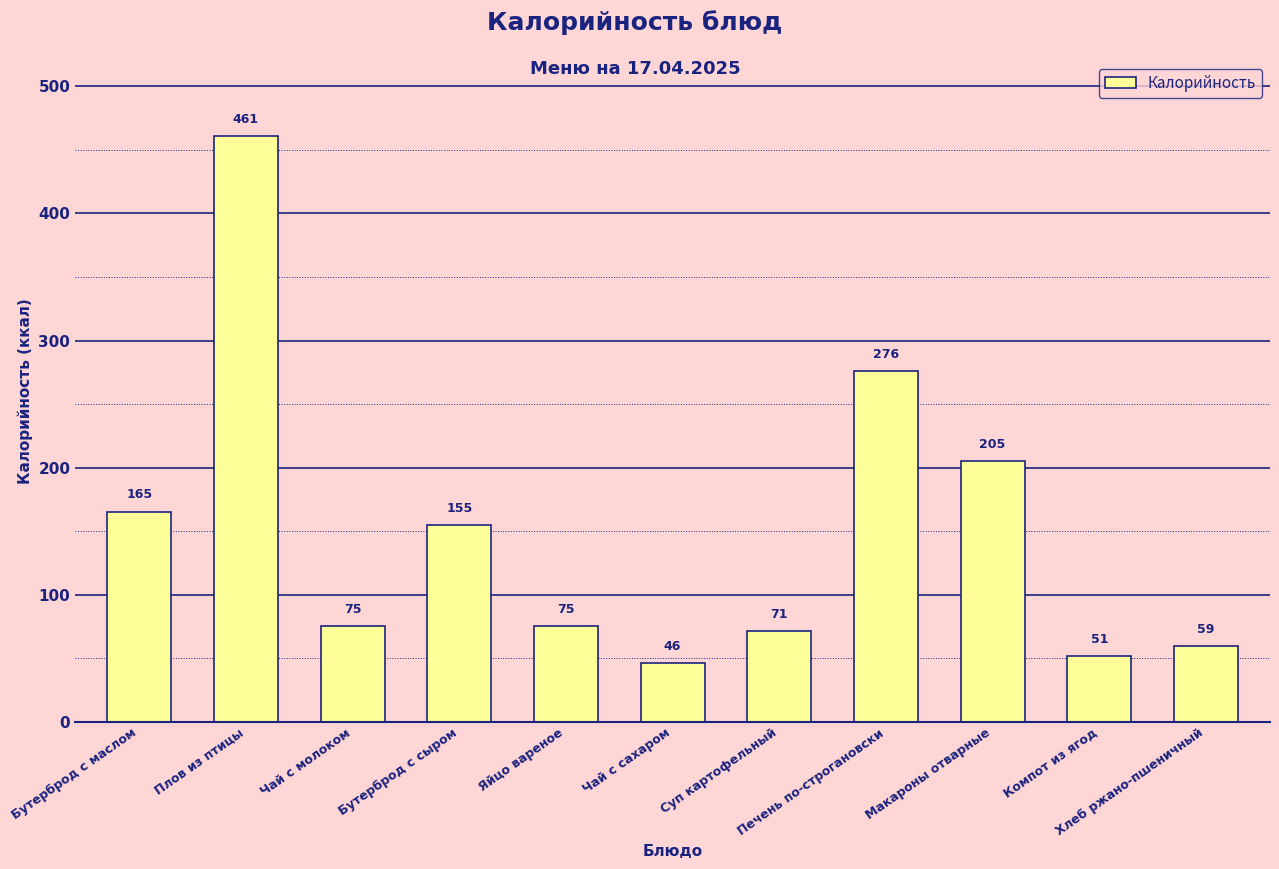

What is the smallest value displayed?

46.0